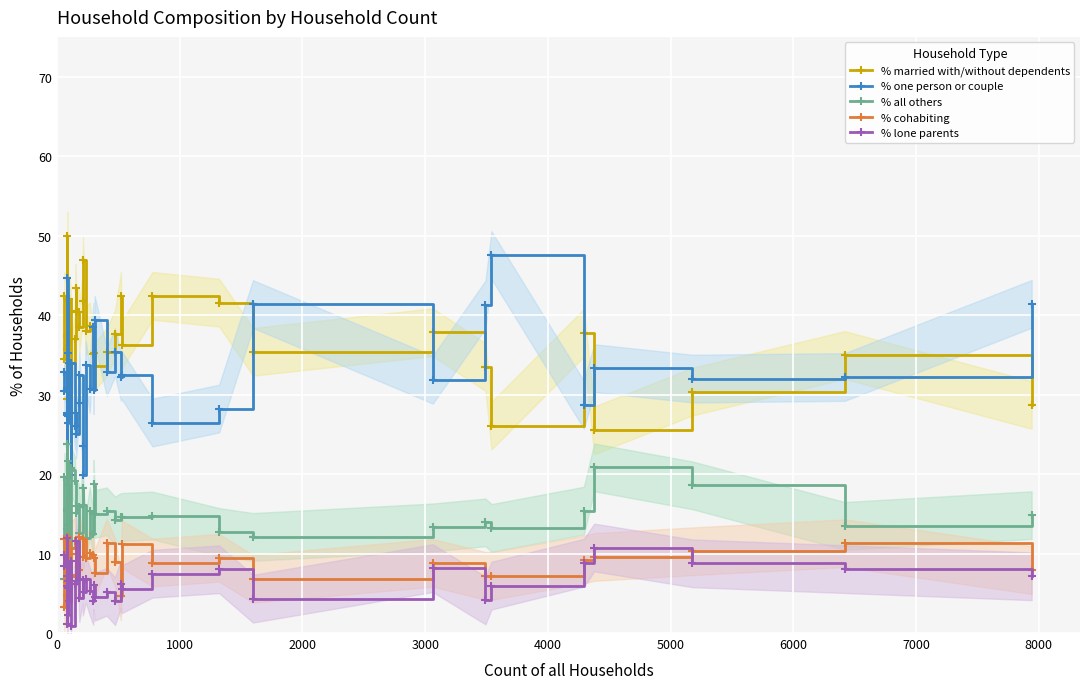

Which series has the widest spread of values?

% one person or couple